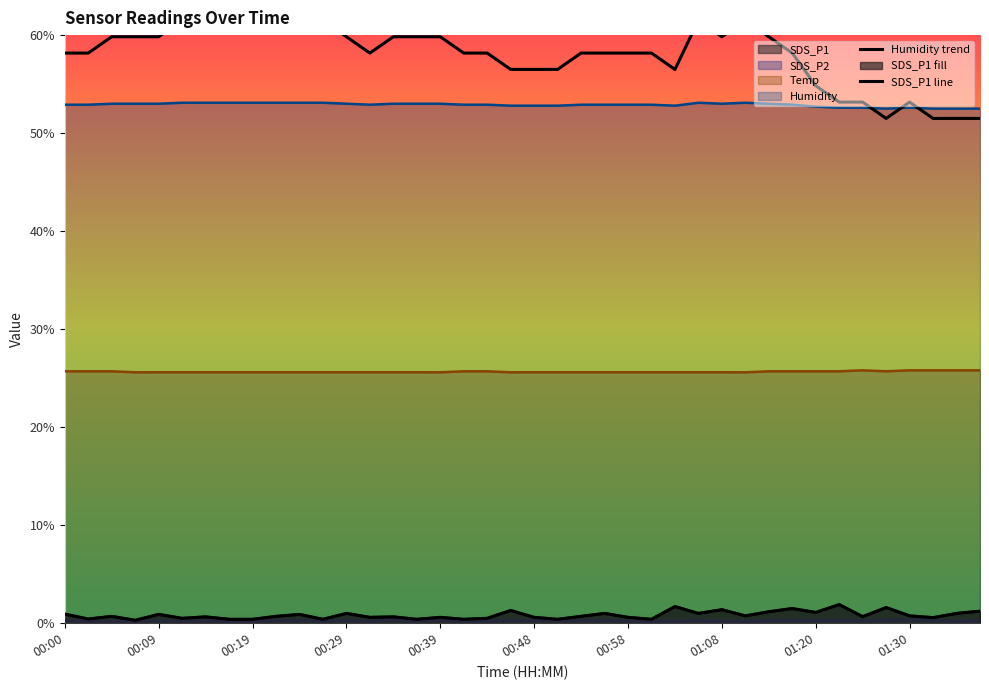

What is the sum of the Humidity trend values at 24 and 39?

109.7